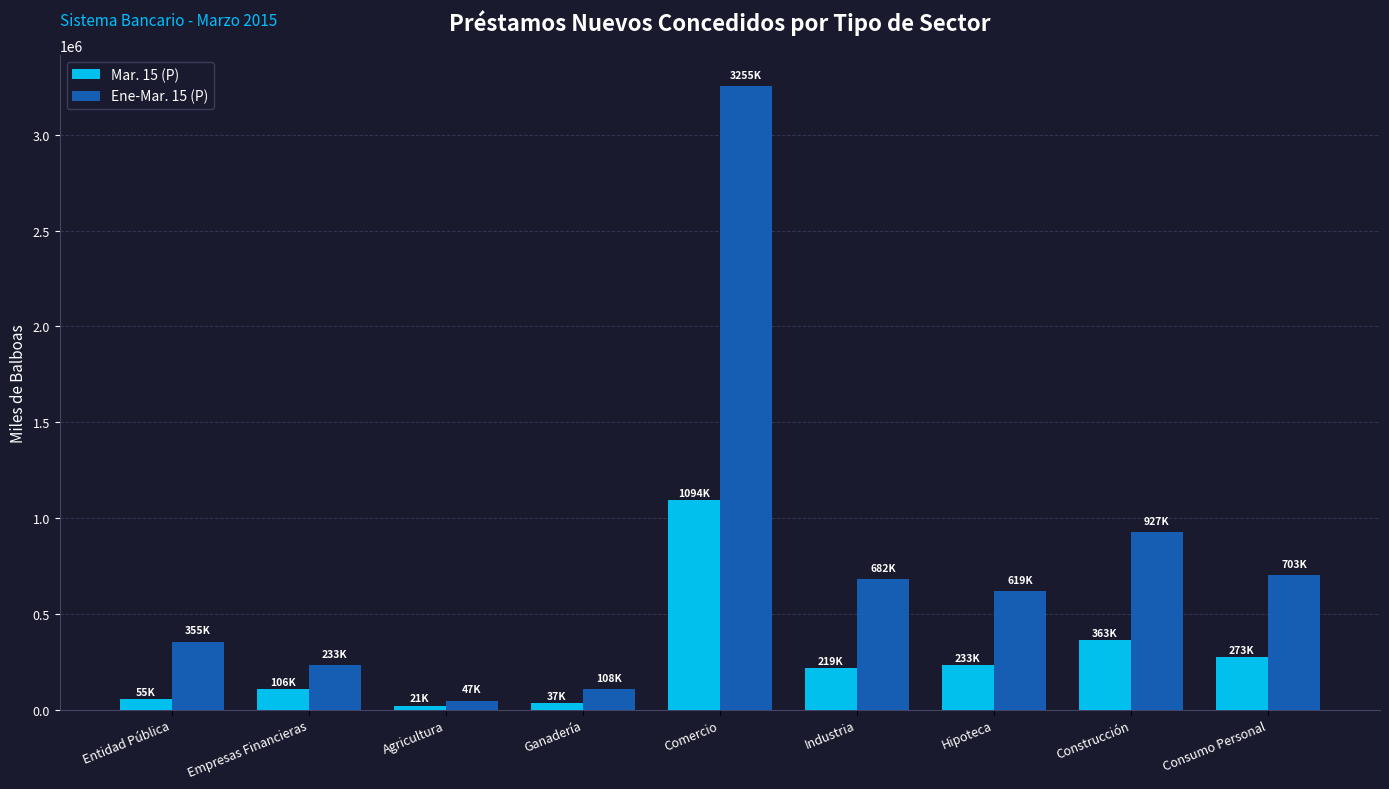

What is the sum of all Mar. 15 (P) values?

2400781.5